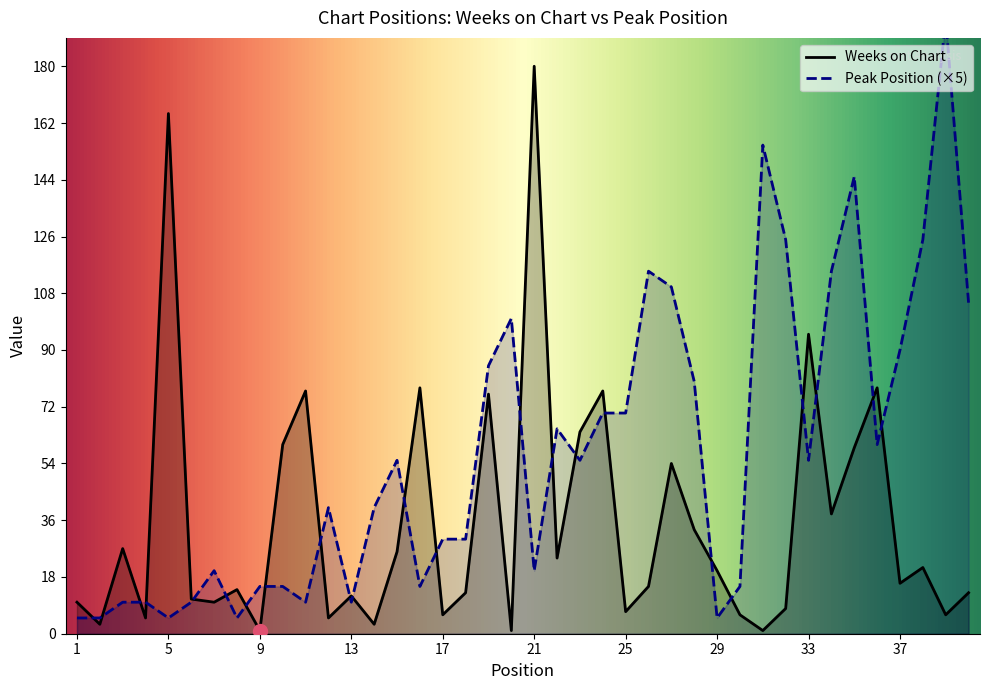

In Weeks on Chart, how many points are lower than both neighbors (excluding endpoints)?

14